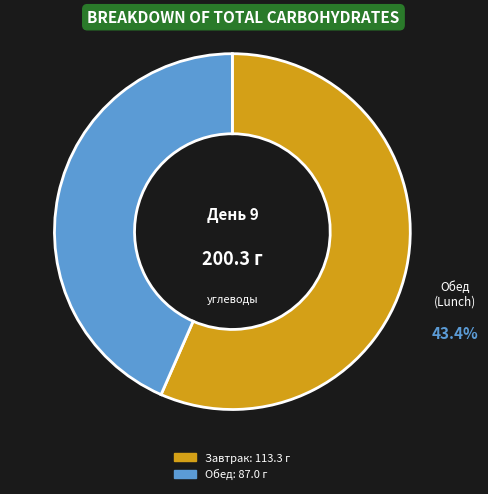

Do Обед and Завтрак together represent more than half of the pie?

Yes